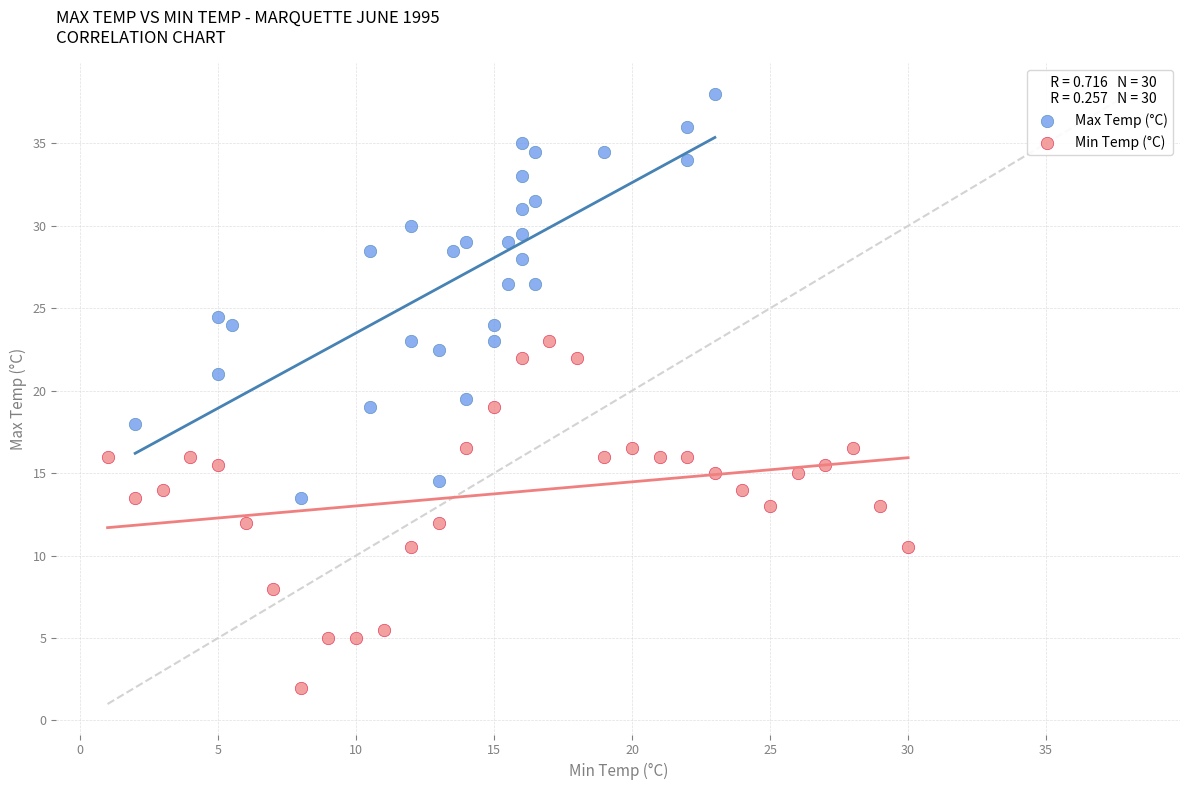

What are all the series names shown in the legend?

Max Temp (°C), Min Temp (°C)